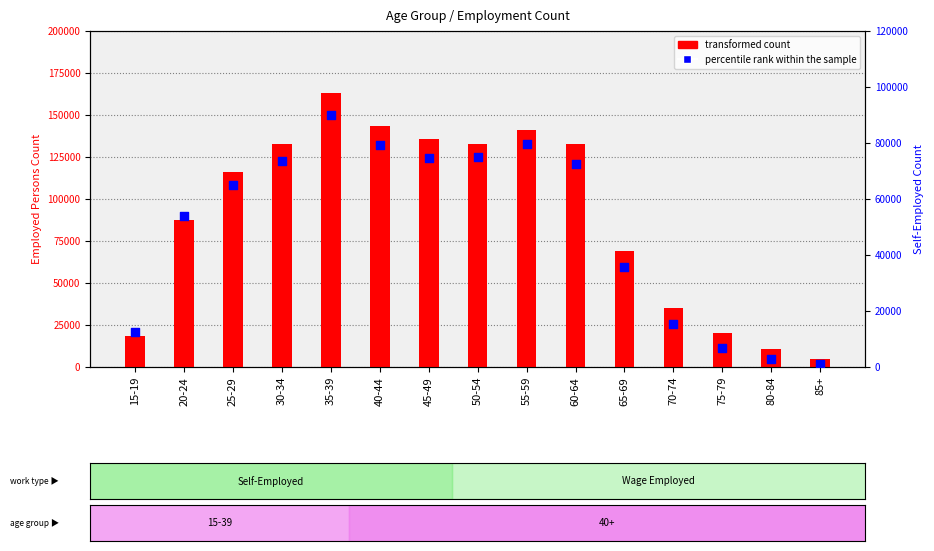

Which series has the largest total across all categories?

transformed count